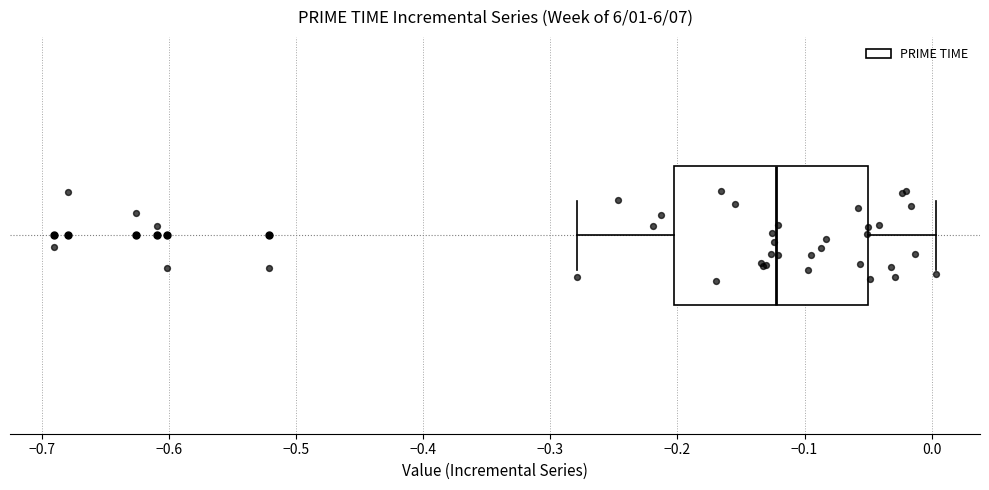

Read this box plot against the x-axis: the position of the median line, the range covered by the box, and the ends of both whiskers. The values are not printed on the chart, so give them approximately, as read against the axis.

median -0.12, box -0.20 to -0.05, whiskers -0.28 to 0.00